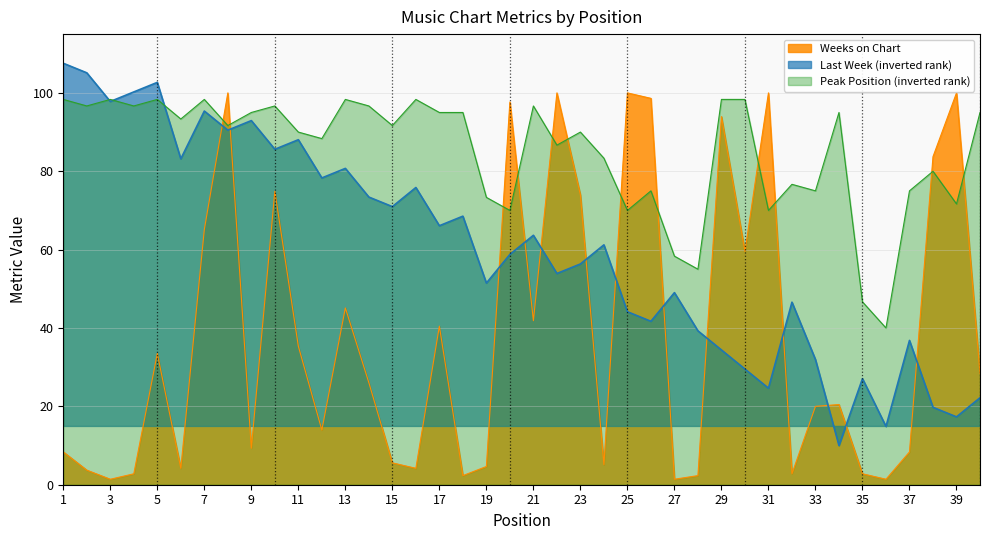

True or false: Weeks on Chart has a value of 3.7 at 15.

False